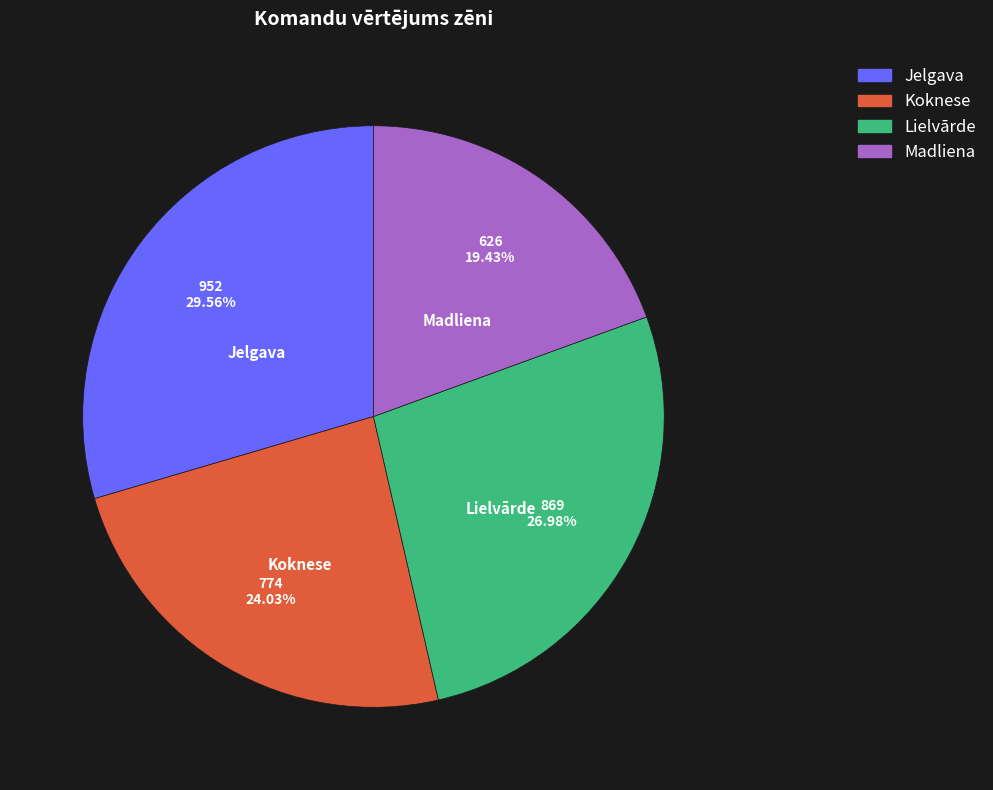

Which slice is the smallest?

Madliena